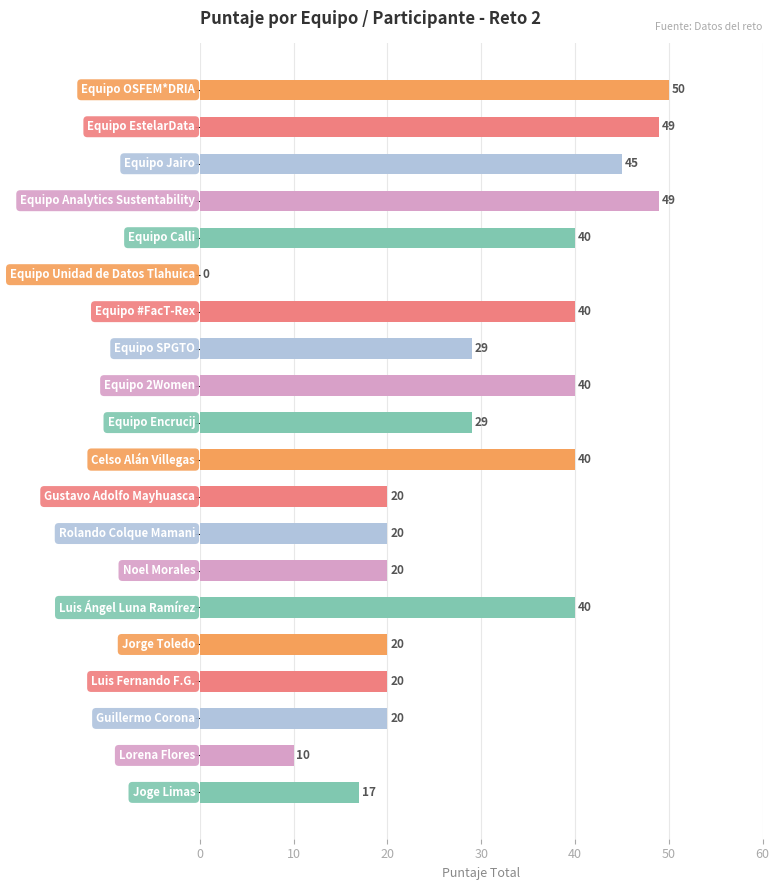

What is the average value?

30